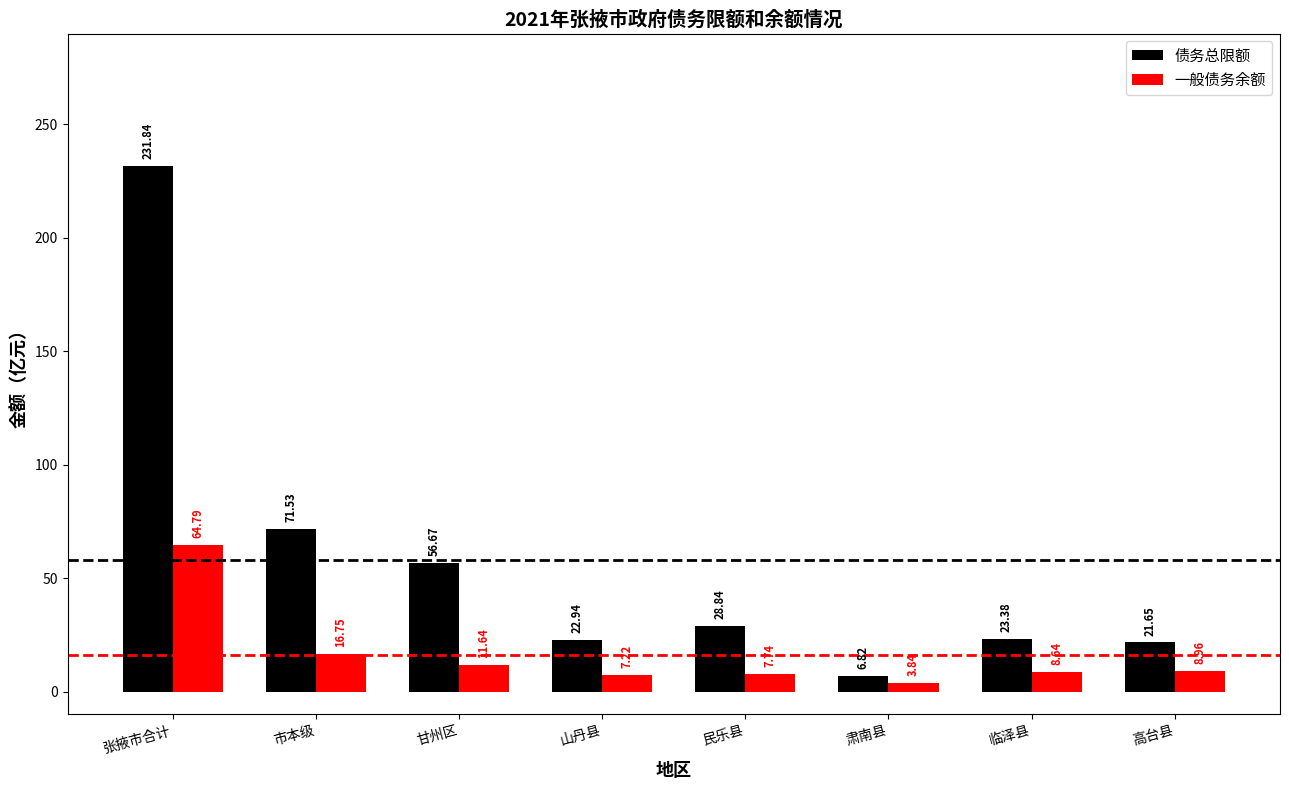

How many values in the 一般债务余额 series are below 8?

3